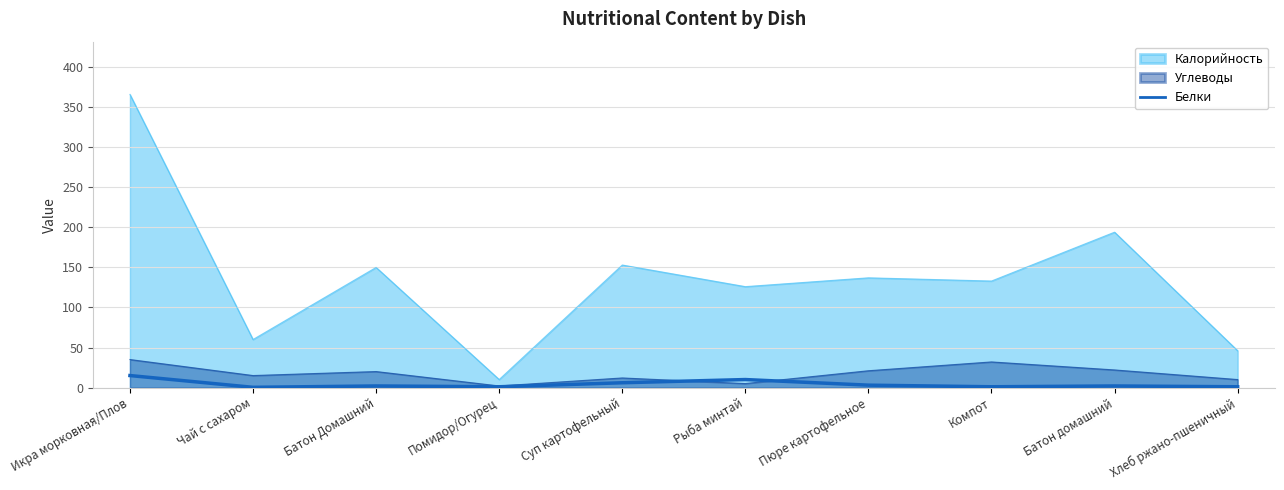

Which has a higher value, Помидор/Огурец or Пюре картофельное?

Пюре картофельное